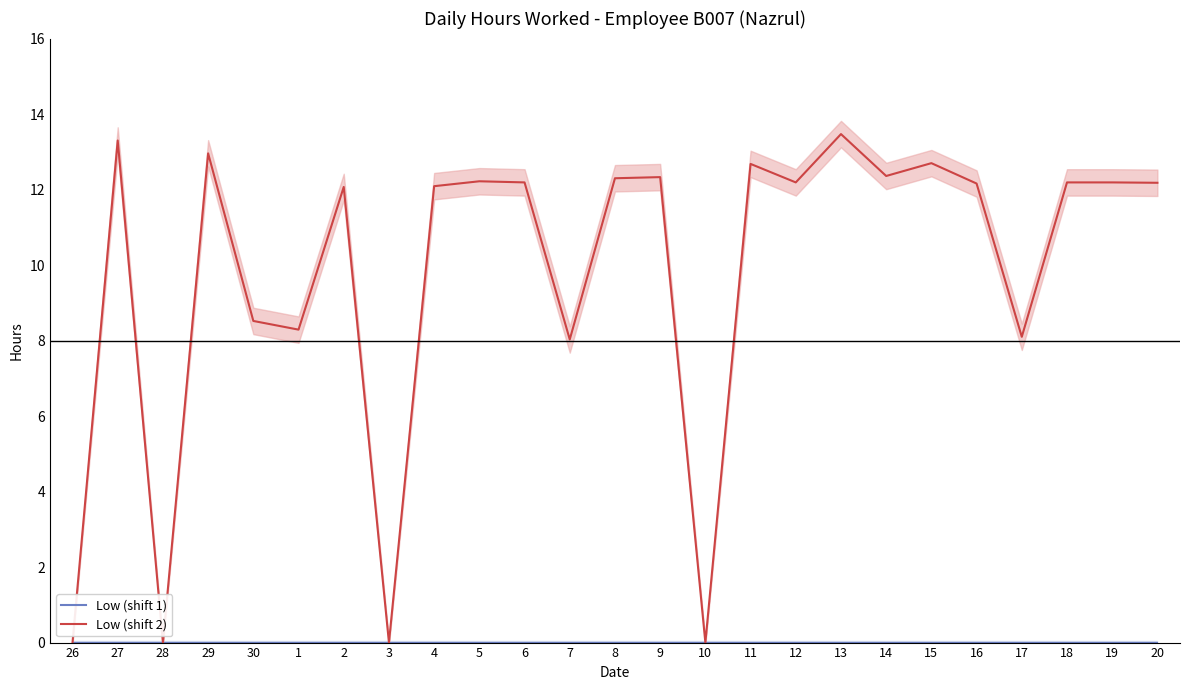

True or false: Low (shift 1) and Low (shift 2) intersect in this chart.

False